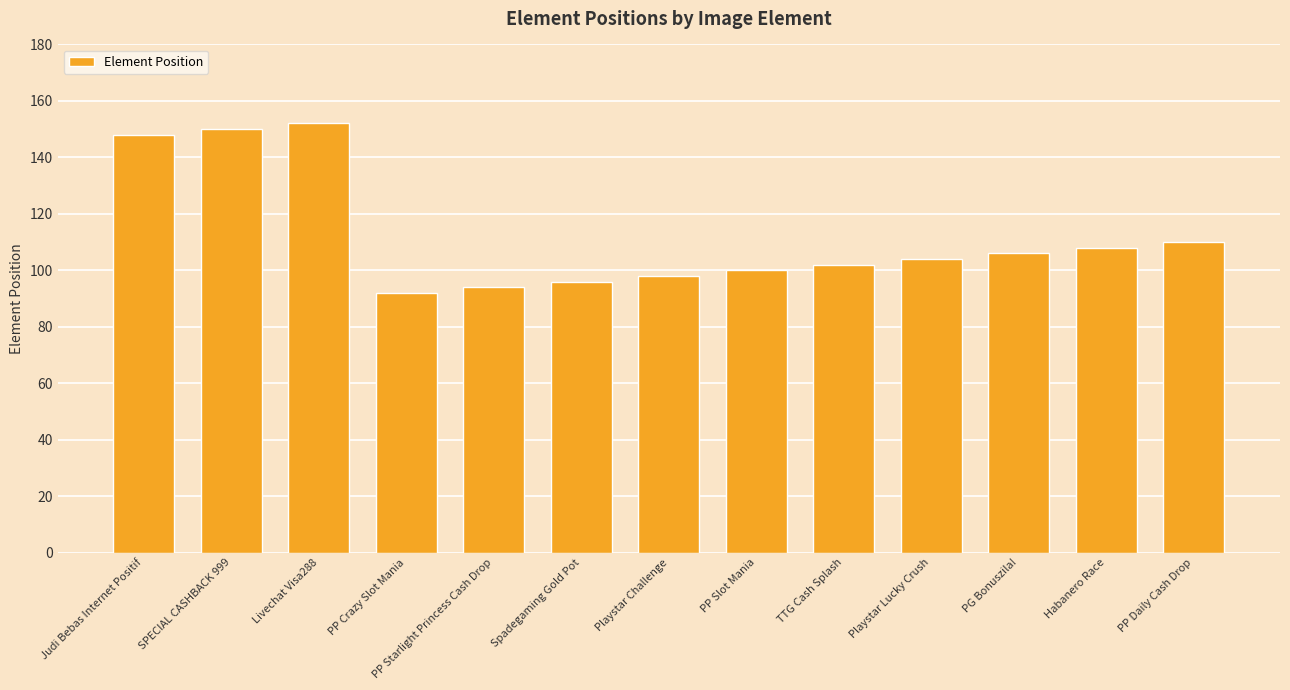

Does the chart contain any negative values?

No